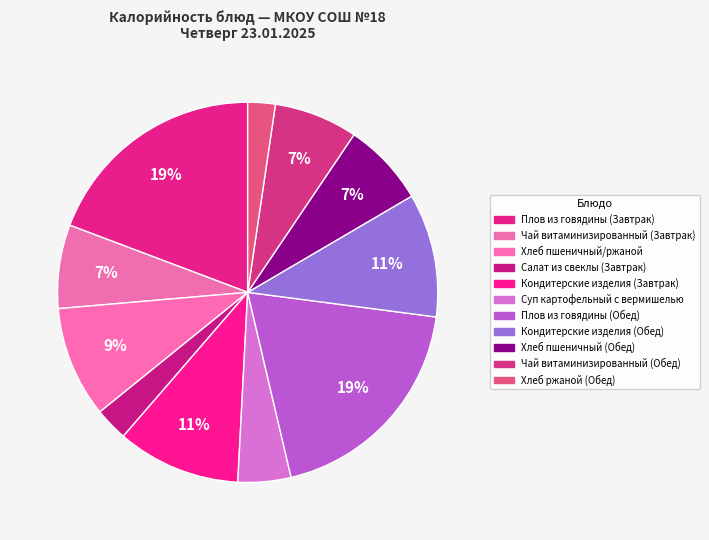

How many slices are in this pie chart?

11